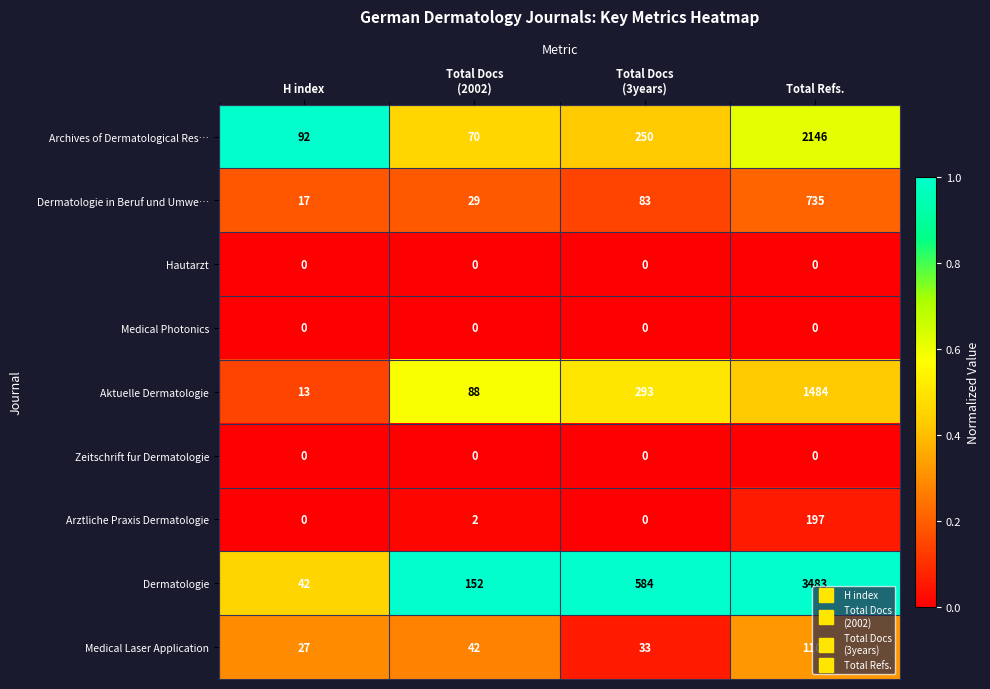

What is the total value across all series at H index?

191